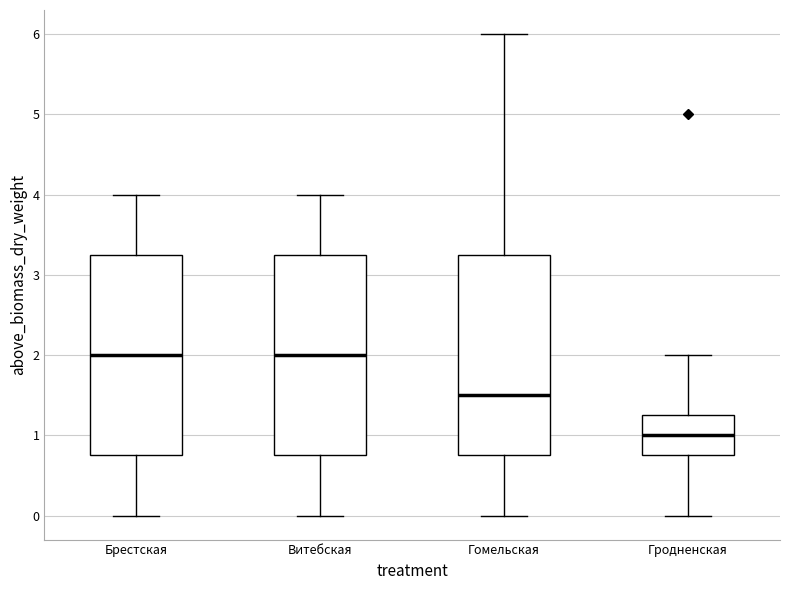

Where is the lower edge of the box for Гродненская on the y-axis? The values are not printed on the chart, so give them approximately, as read against the axis.

0.8